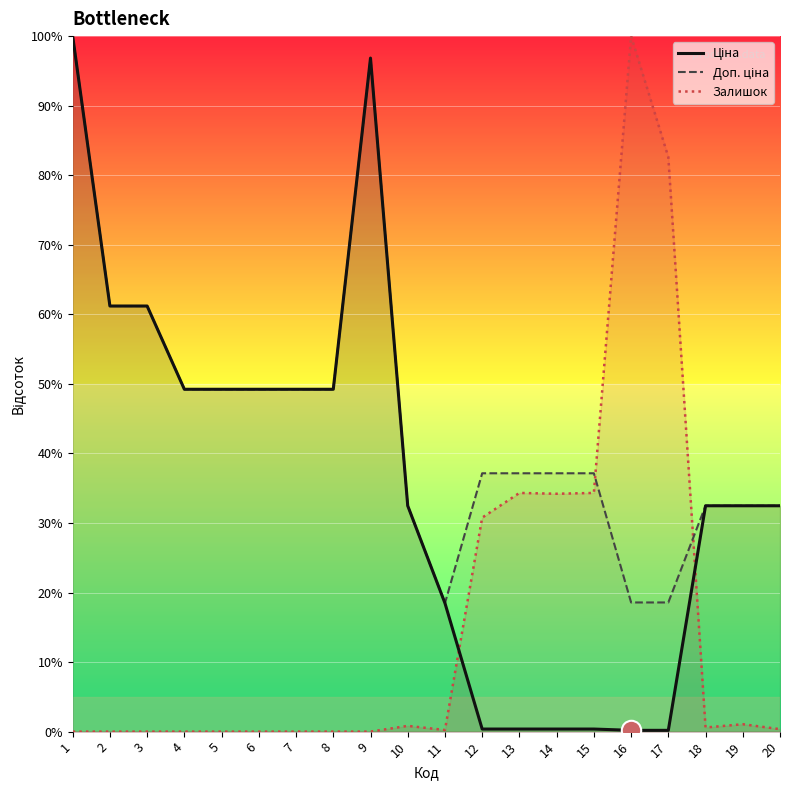

What is the highest value of the Доп. ціна series?

100.0